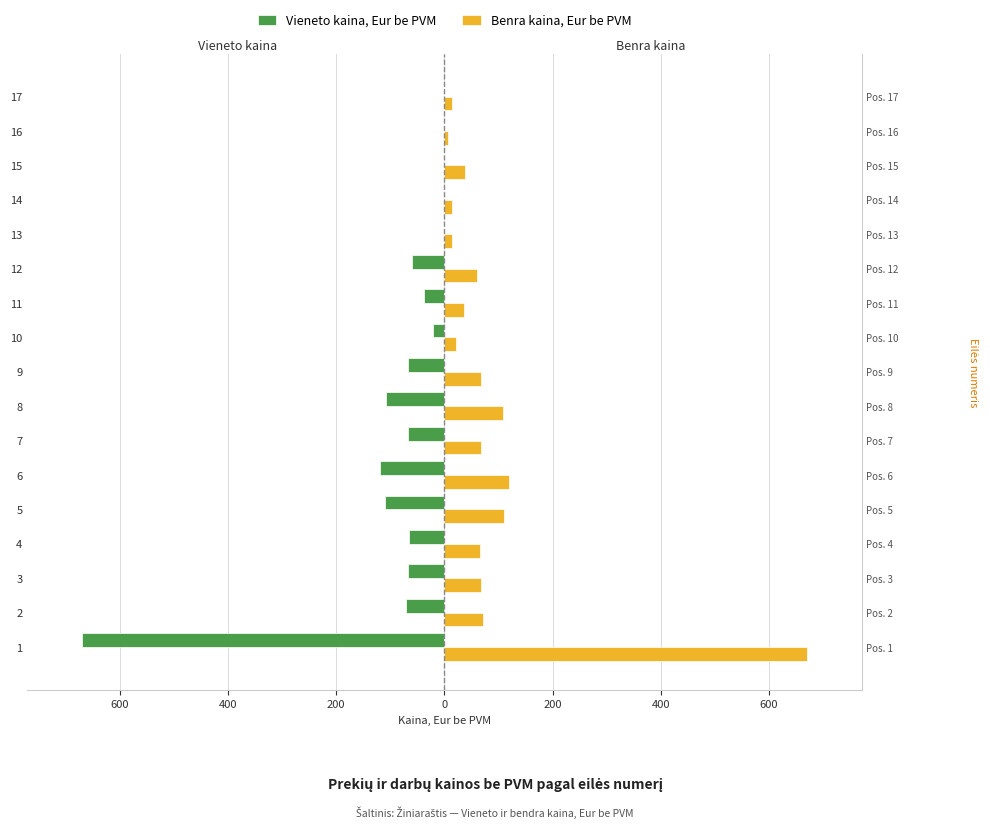

Rank the series by their average value, from lowest to highest.

Vieneto kaina, Eur be PVM, Benra kaina, Eur be PVM